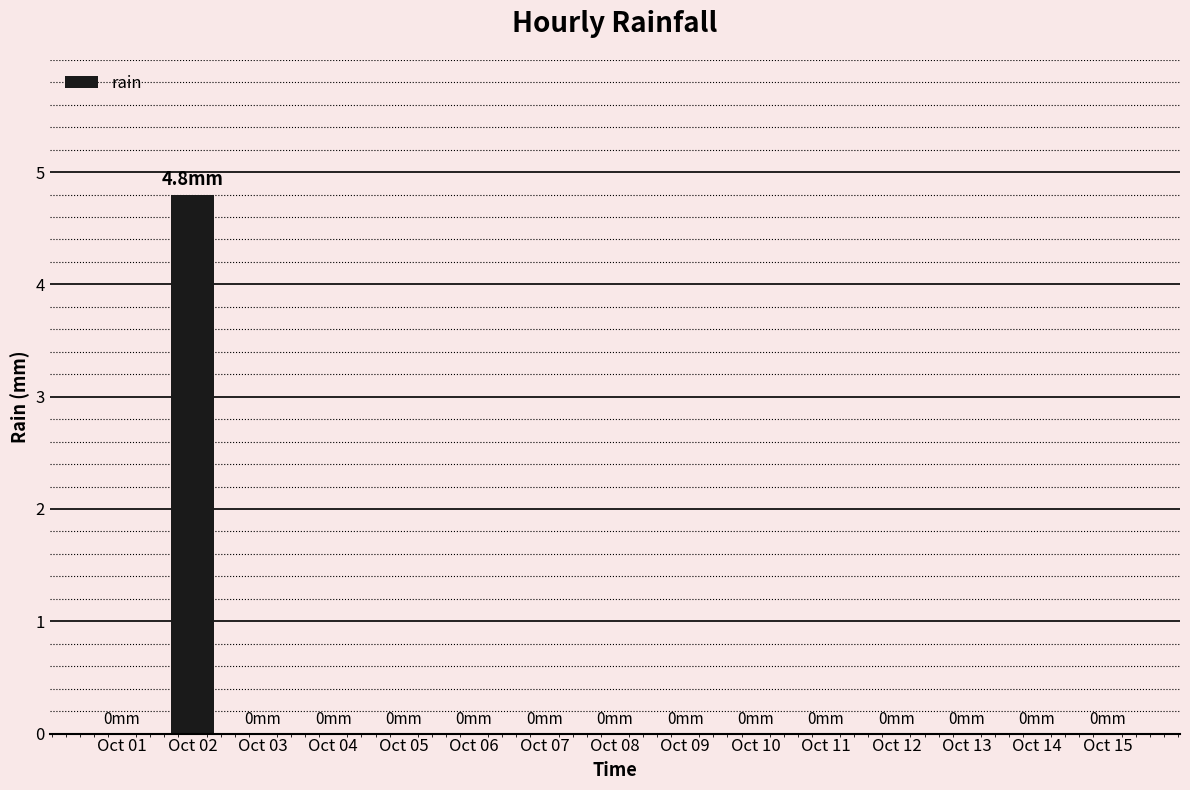

True or false: the data shows 2.6 at Oct 03.

False